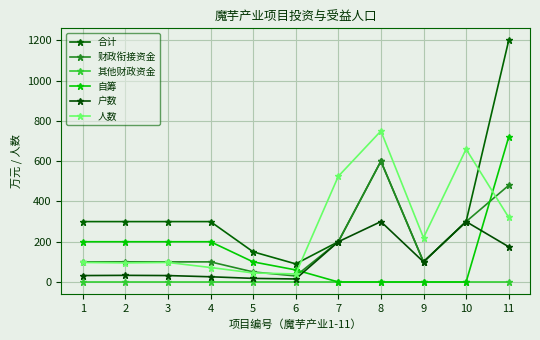

Is it true that 其他财政资金 equals 0 at 11?

True